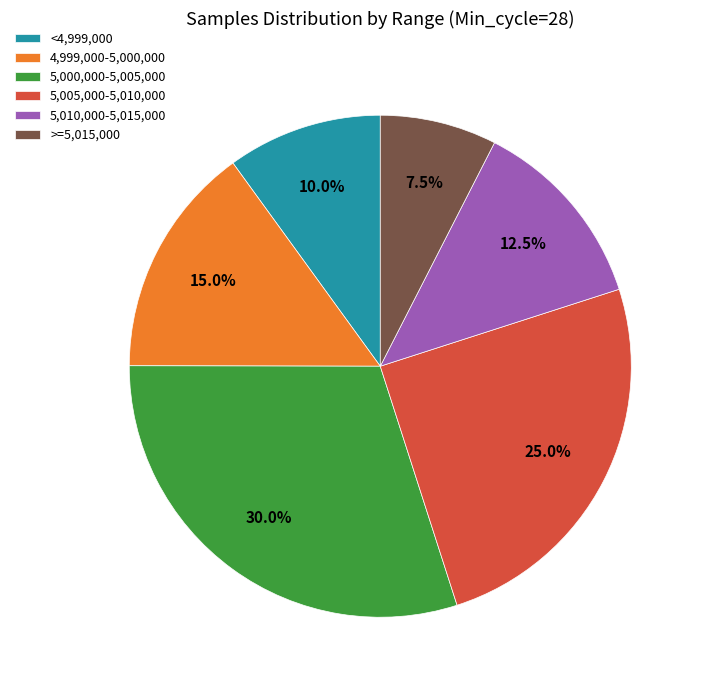

Rank the categories by value from lowest to highest.

>=5,015,000, <4,999,000, 5,010,000-5,015,000, 4,999,000-5,000,000, 5,005,000-5,010,000, 5,000,000-5,005,000